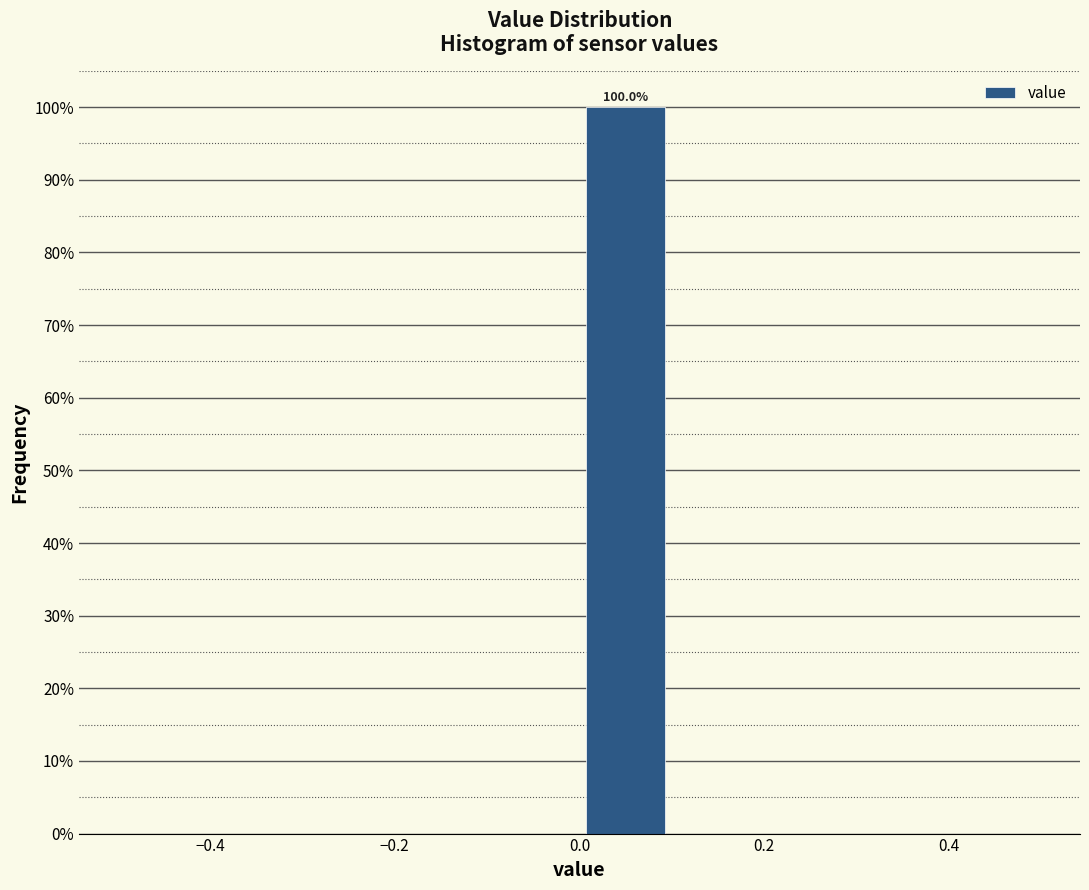

Which range on the x-axis has the tallest bar?

0.0 to 0.1